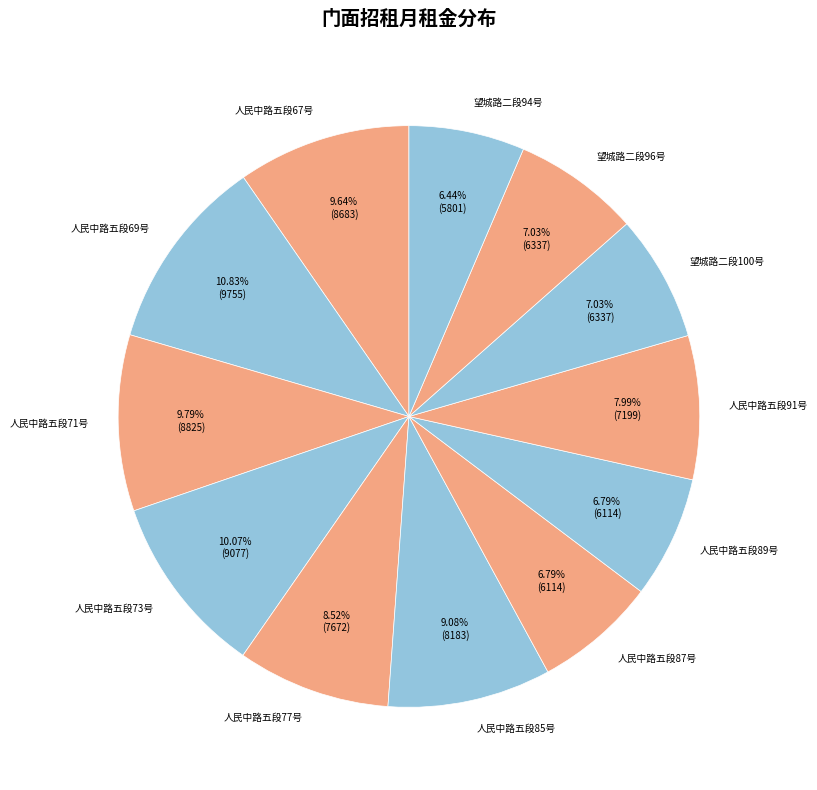

What is the total percentage of 人民中路五段71号 and 人民中路五段91号?

17.8%